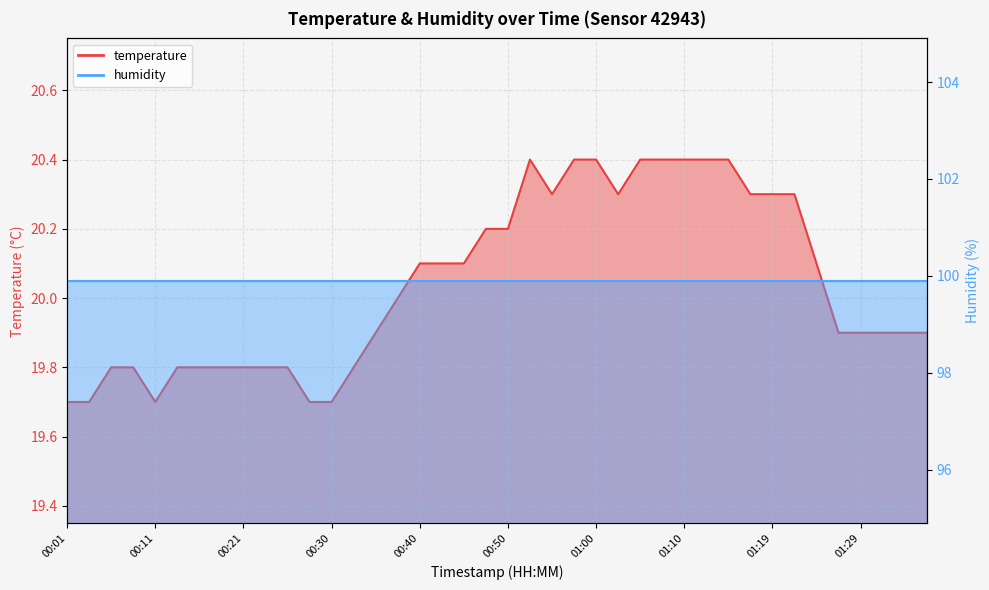

What is the minimum value shown in the chart?

19.7